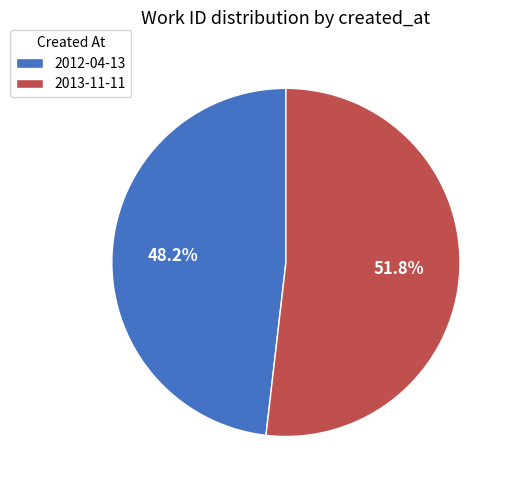

Which has a higher value, 2012-04-13 or 2013-11-11?

2013-11-11